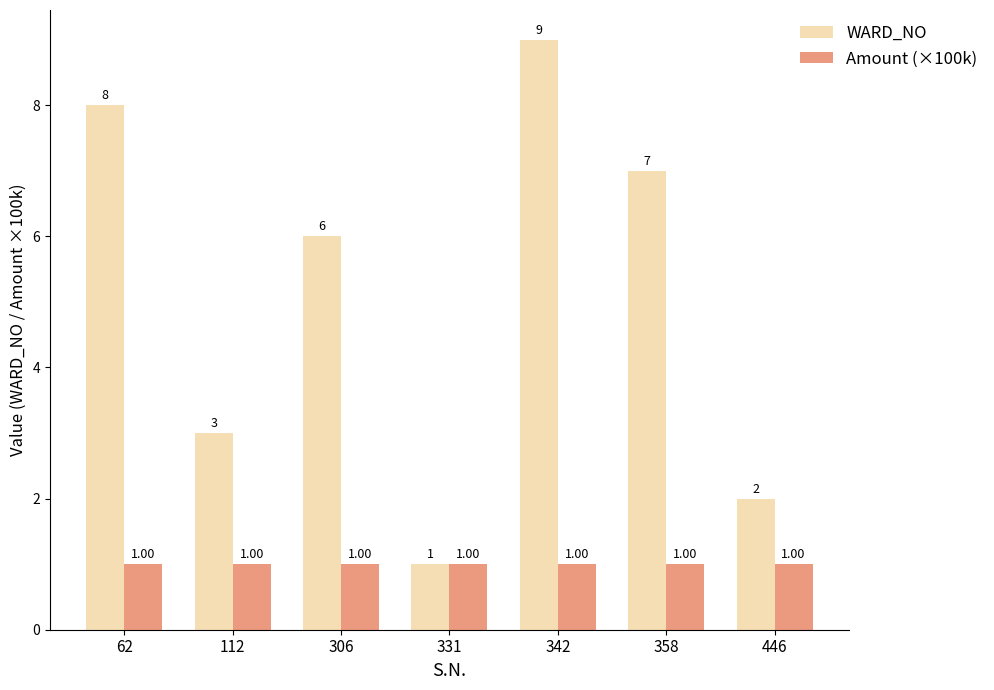

How many bars are there in total?

14